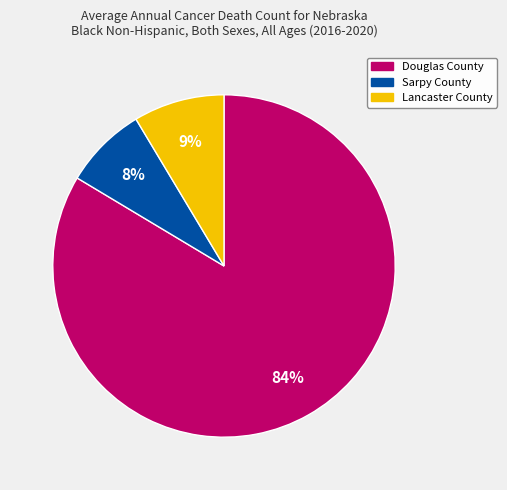

Which category has the smallest portion of the pie?

Sarpy County